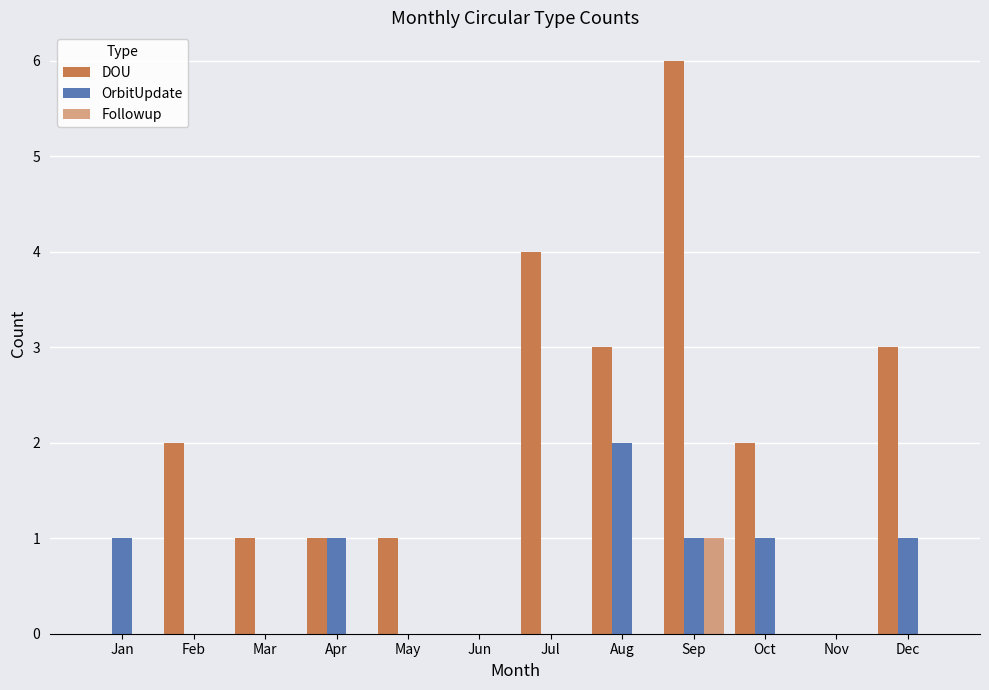

What is the average value of the OrbitUpdate series?

1